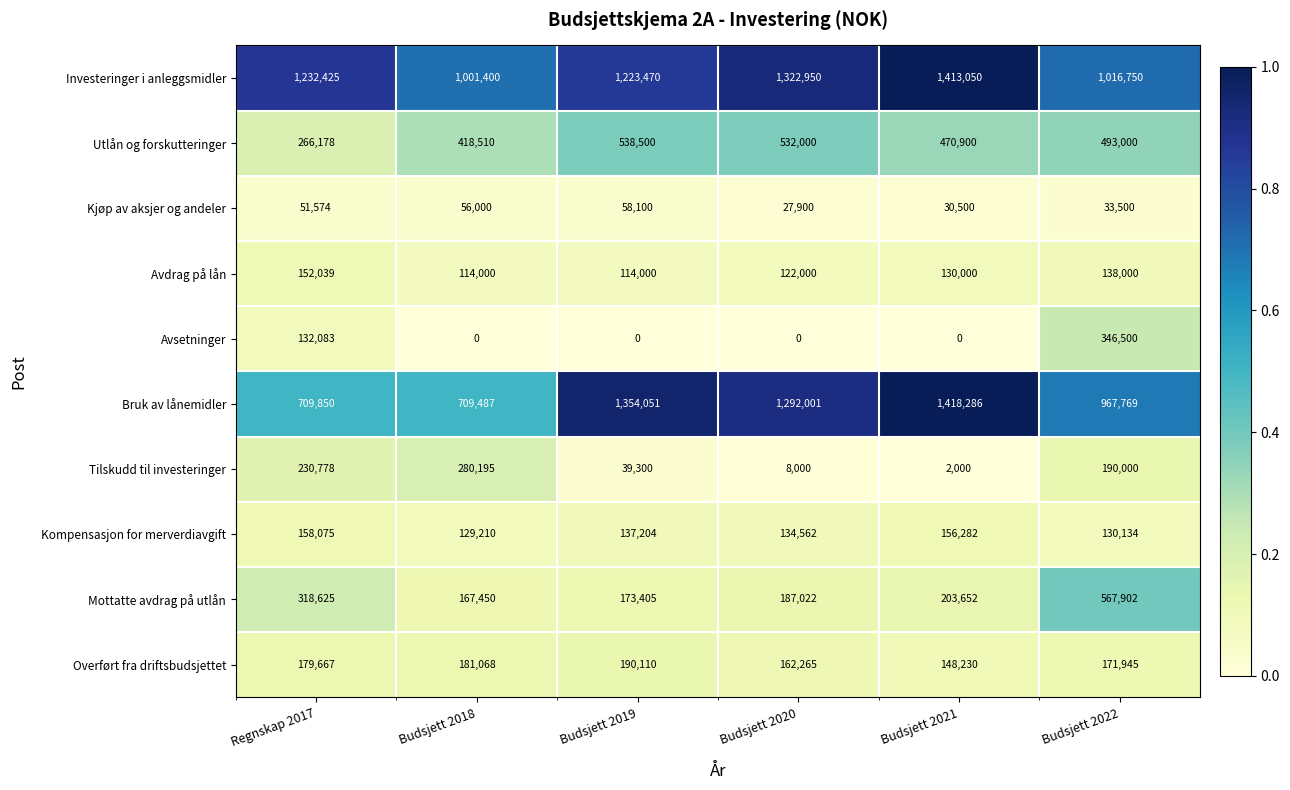

At which label does Bruk av lånemidler reach its minimum?

Budsjett 2018